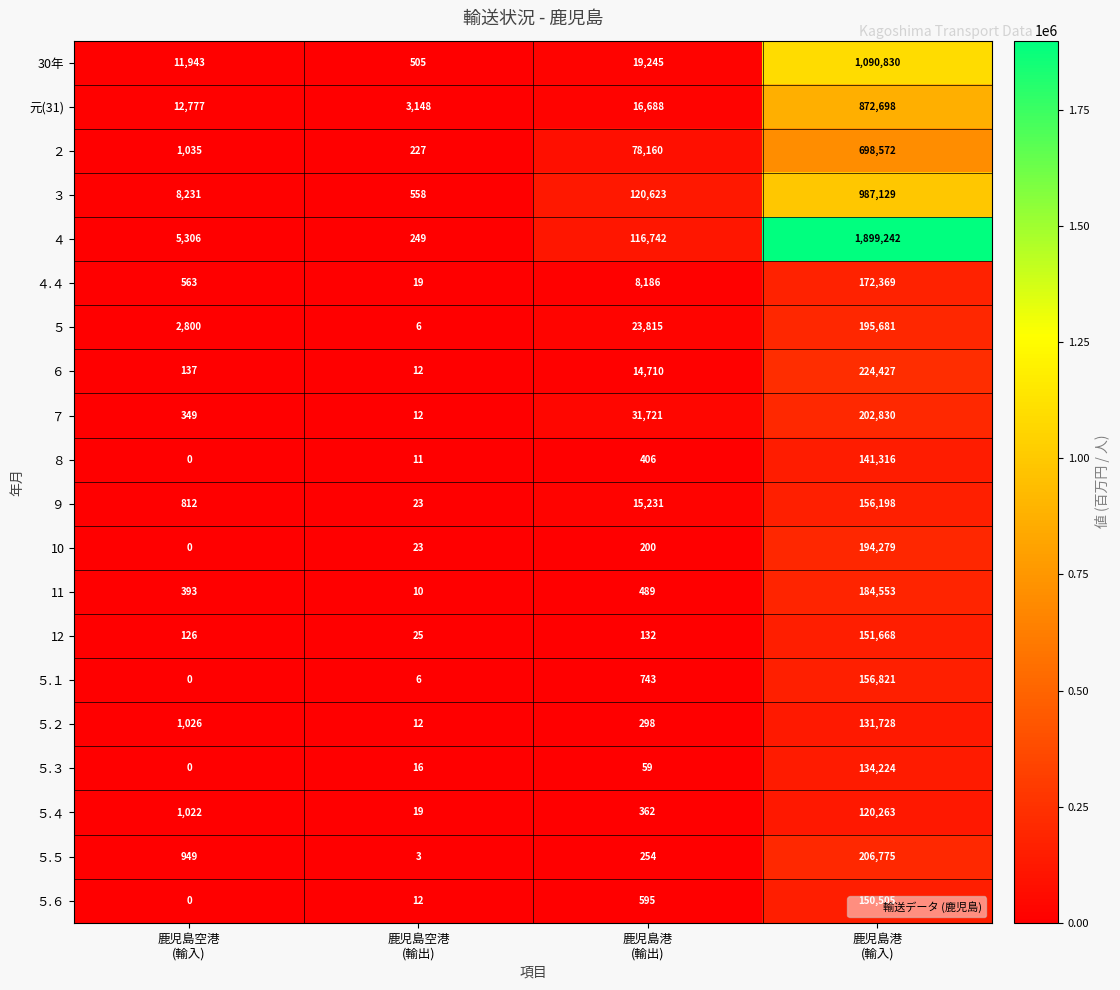

What is the difference between the maximum and minimum values in the ３ series?

986571